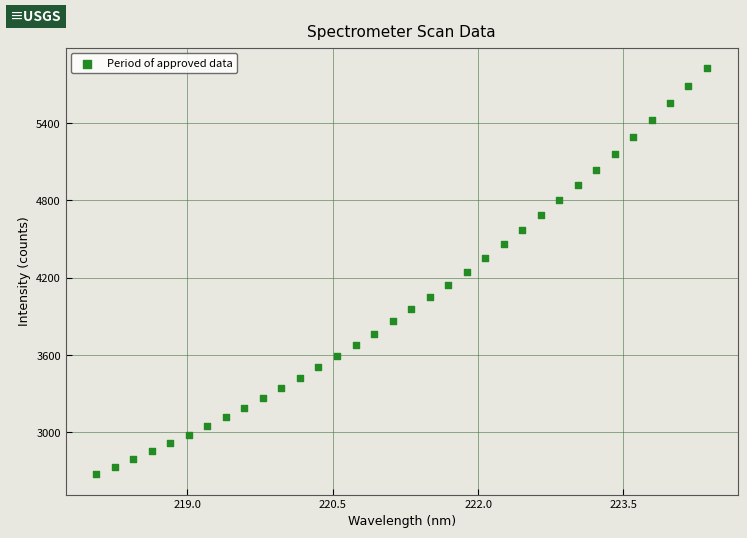

What is the range of X values (max minus min)?

6.3